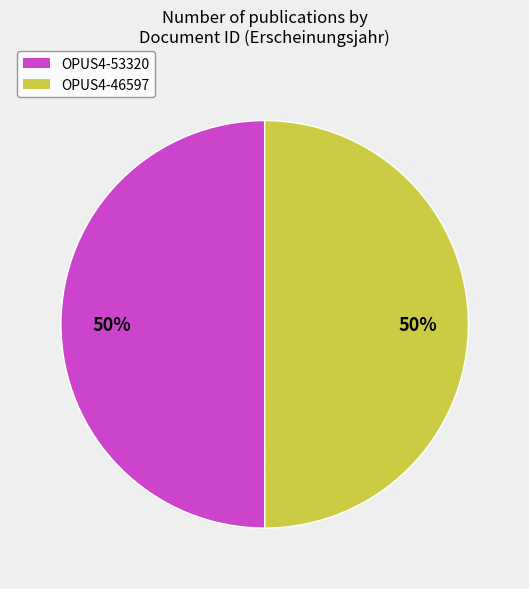

How many segments does this pie chart have?

2